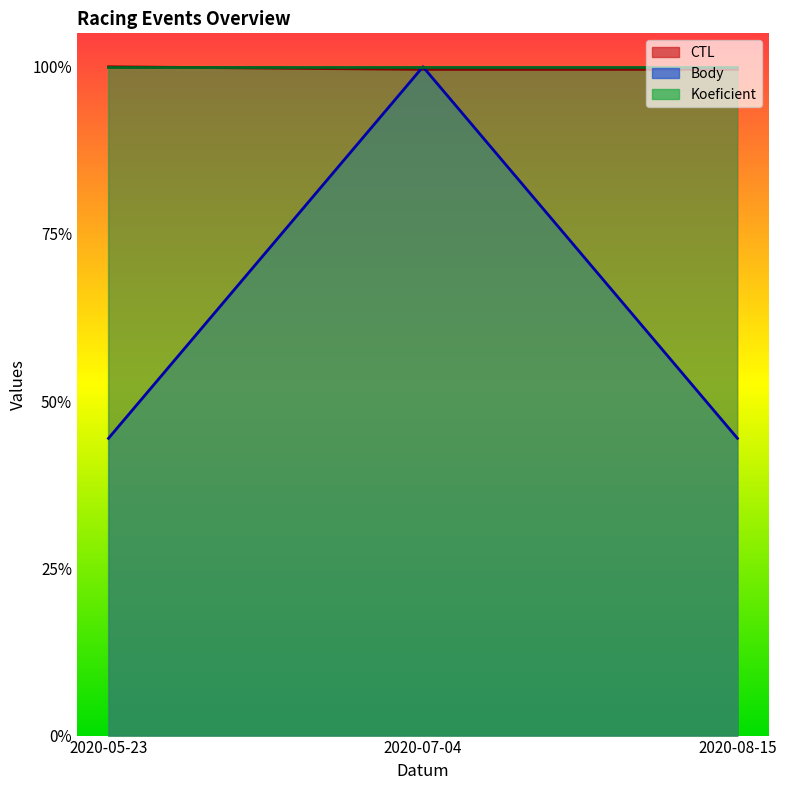

What is the value of the CTL point at the 2nd from the left?

1.0